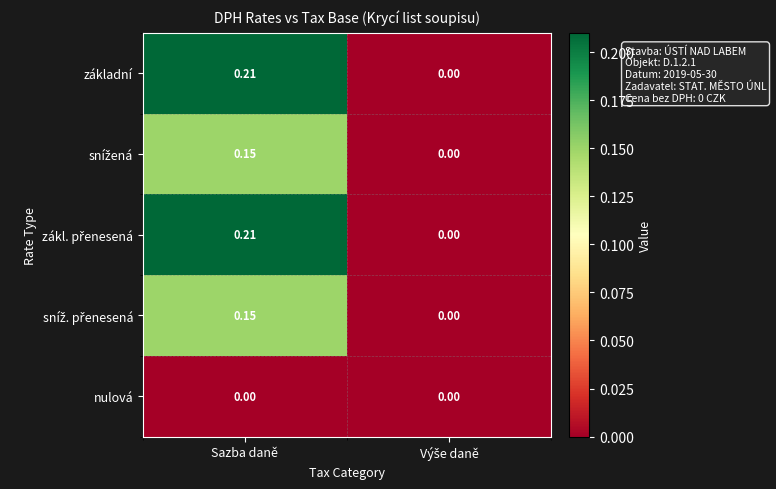

At which category is the sum across all series the highest?

Sazba daně